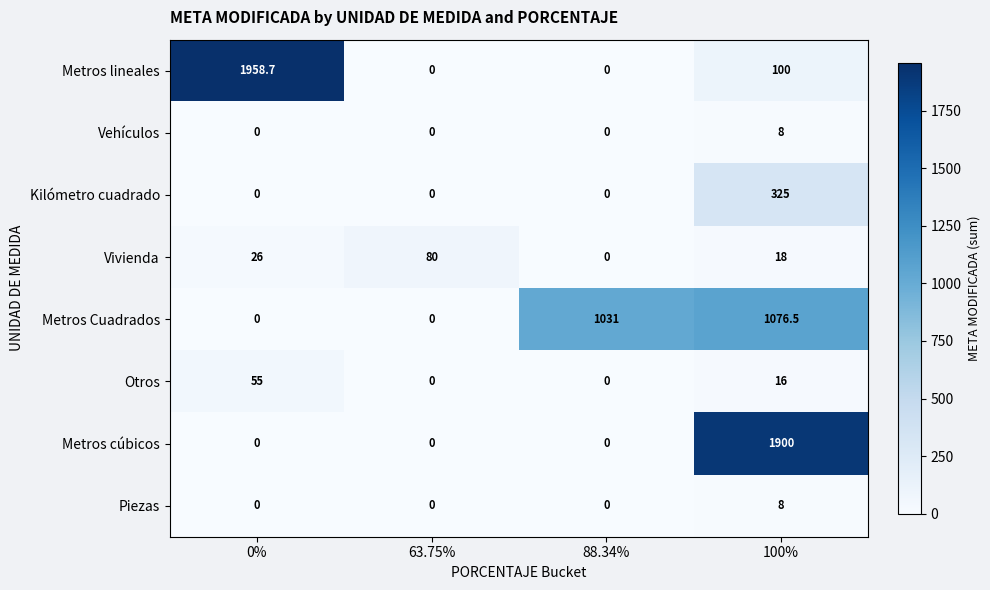

Which series has the largest total across all categories?

Metros Cuadrados